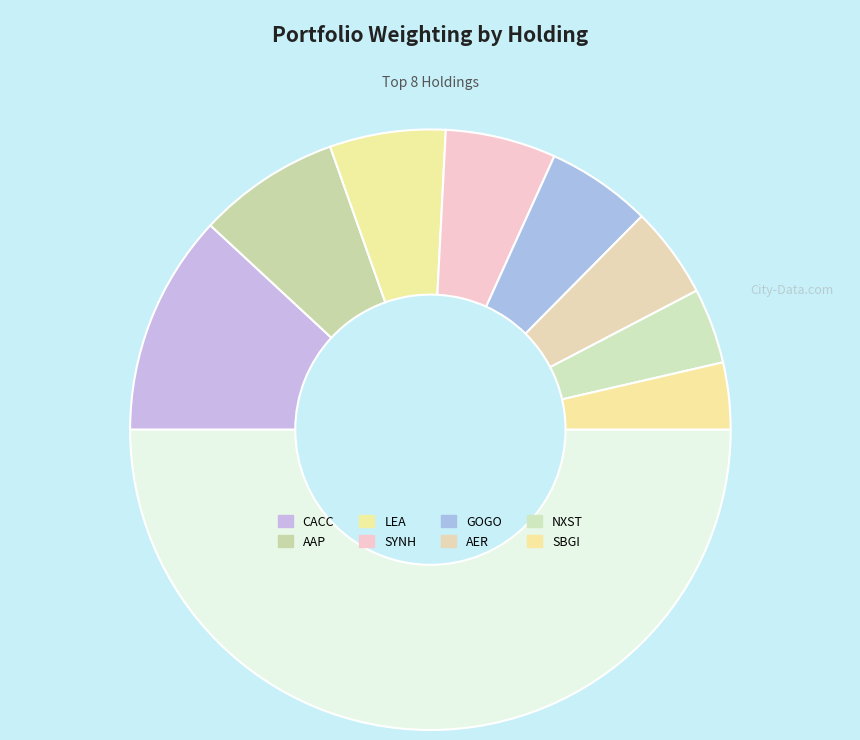

Does any single category account for the majority?

No